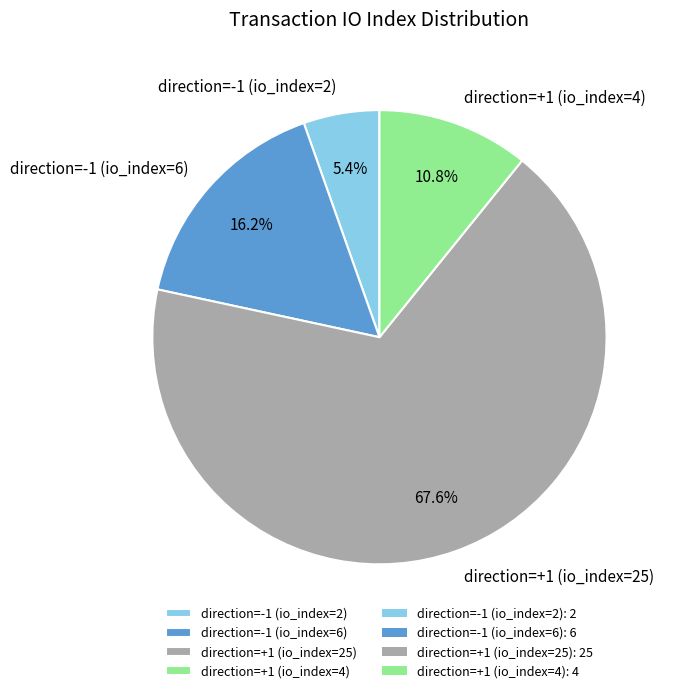

Between direction=+1 (io_index=4) and direction=-1 (io_index=6), which is larger?

direction=-1 (io_index=6)